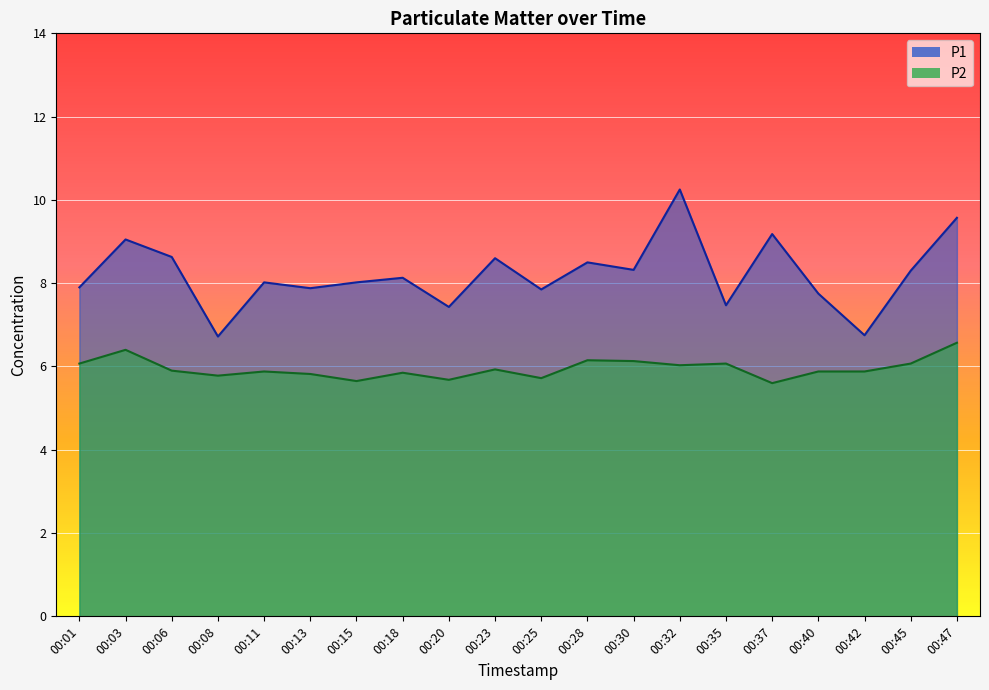

What is the spread (max minus min) of values at 00:37?

3.6